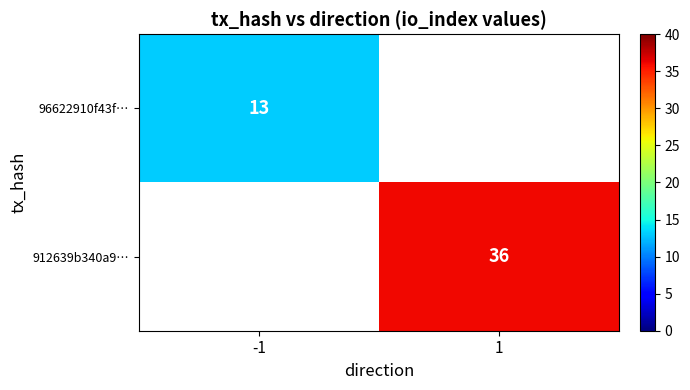

Is it true that 912639b340a9… equals 36 at 1?

True